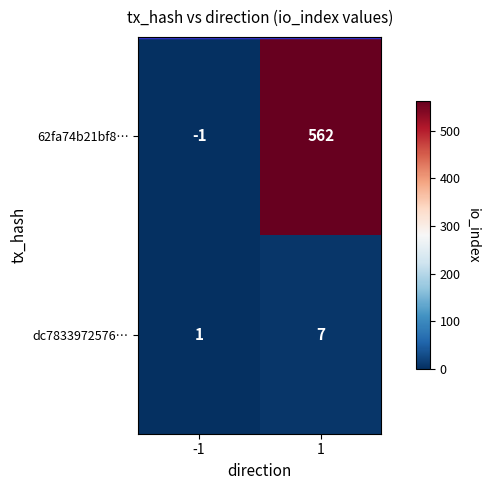

List the series in order of their overall mean, highest first.

62fa74b21bf8…, dc7833972576…